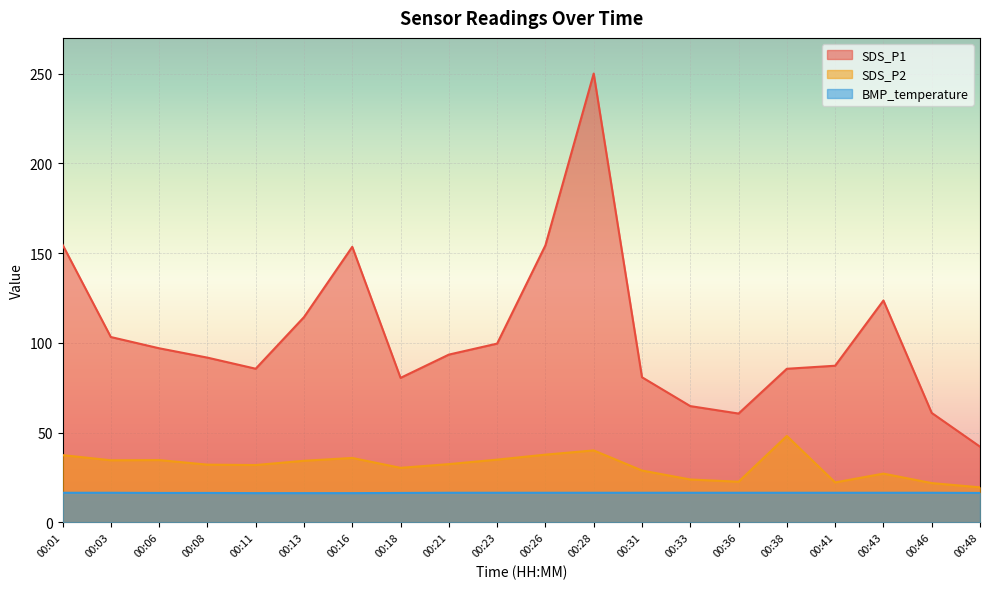

What is the difference between the highest and lowest values at 00:23?

83.1